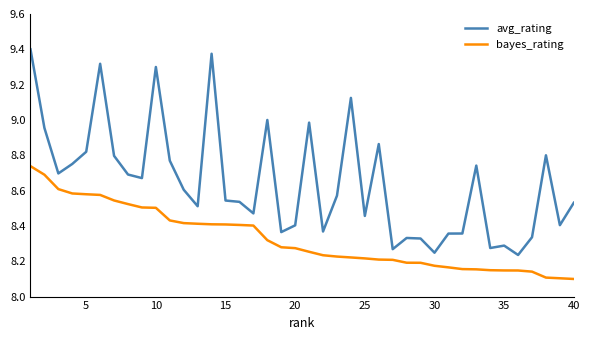

Is this an area chart (filled region under the line)?

No